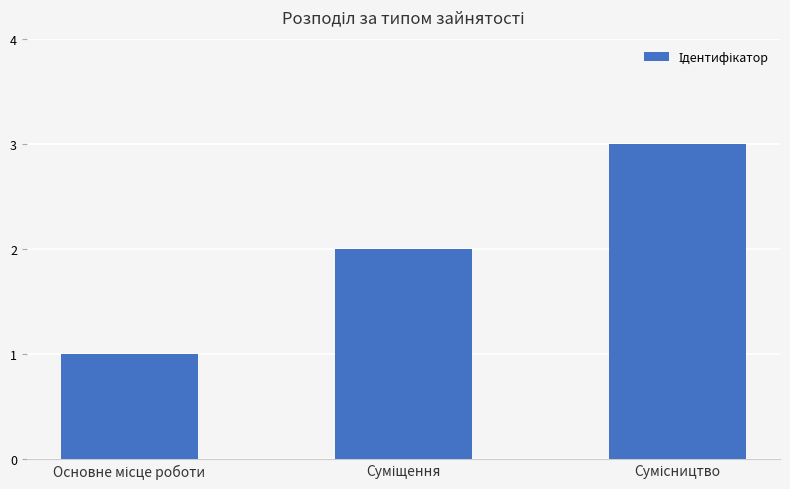

What is the sum of all values?

6